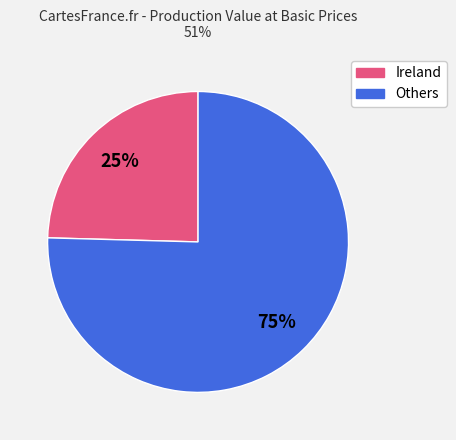

To the nearest percent, what is the average slice percentage?

50%